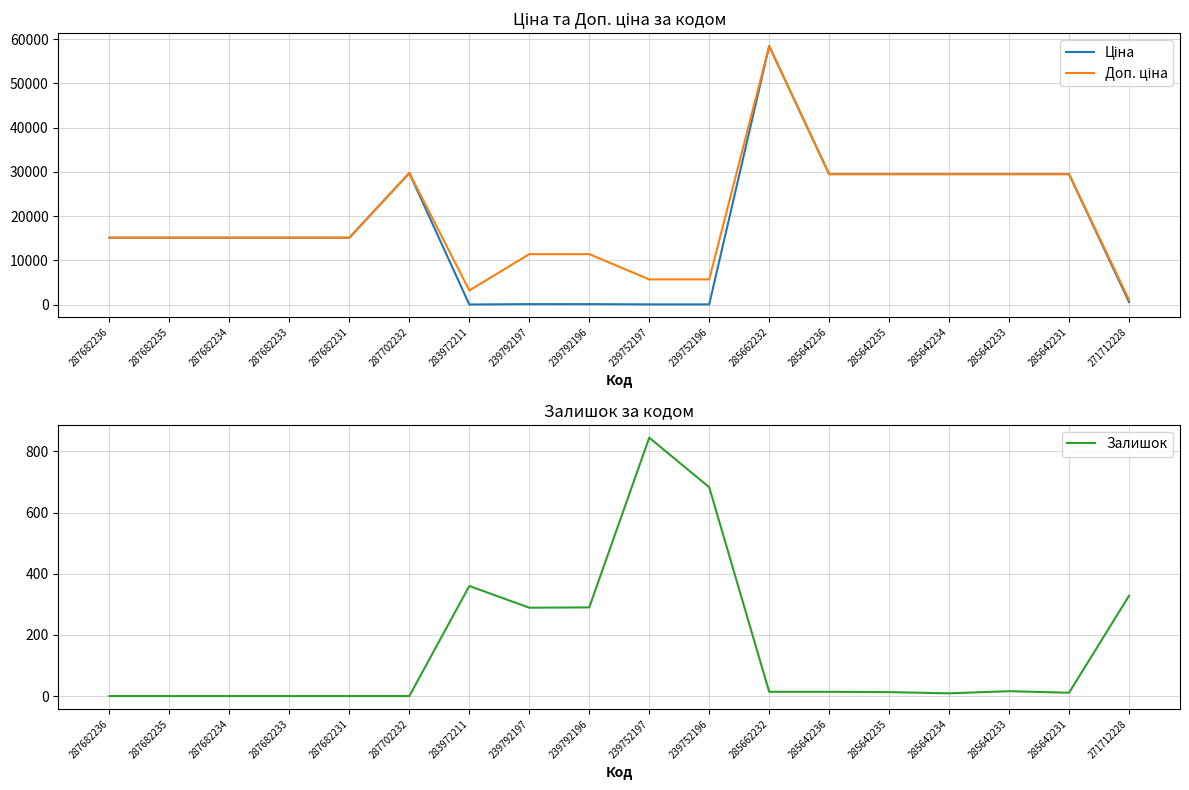

Does the chart display data point markers on the line(s)?

No